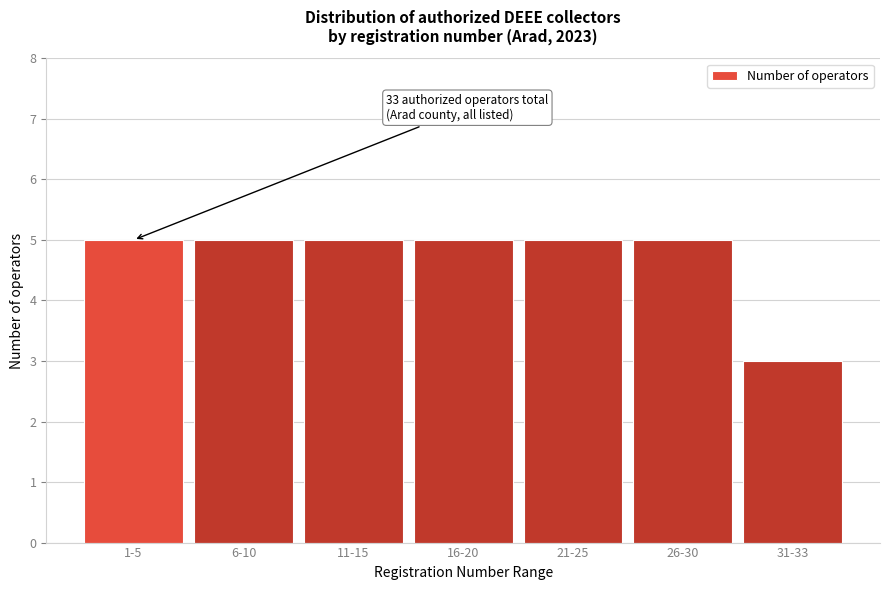

Reading left to right, list all the values displayed in this chart.

5	5	5	5	5	5	3